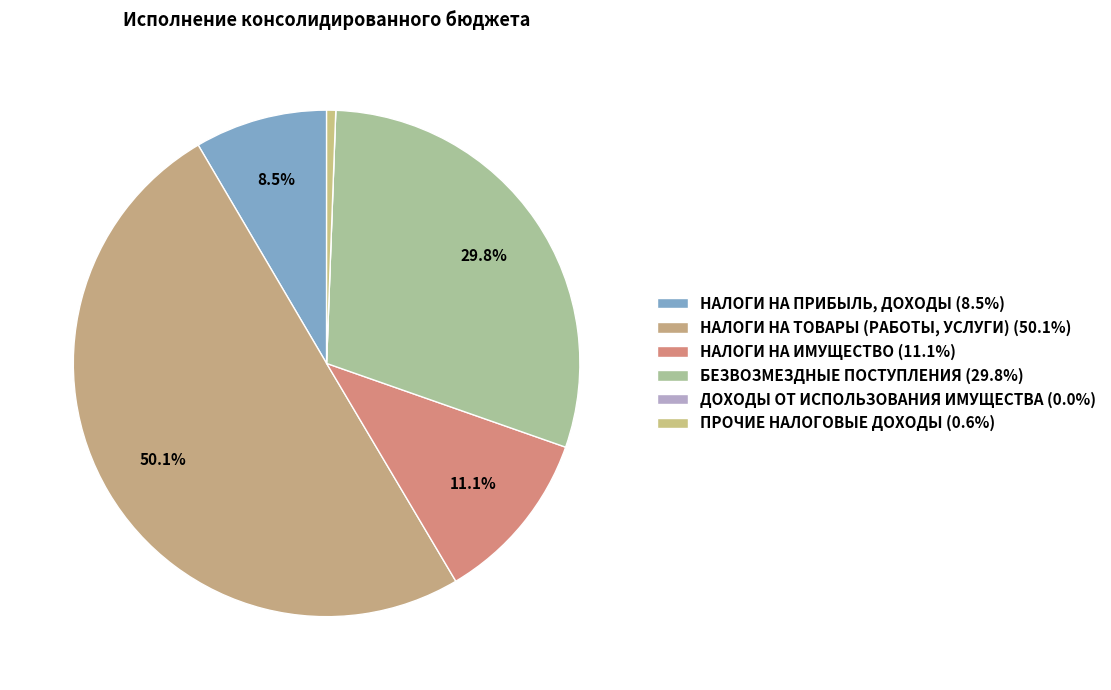

Combined, what portion of the pie is ДОХОДЫ ОТ ИСПОЛЬЗОВАНИЯ ИМУЩЕСТВА and БЕЗВОЗМЕЗДНЫЕ ПОСТУПЛЕНИЯ?

29.8%